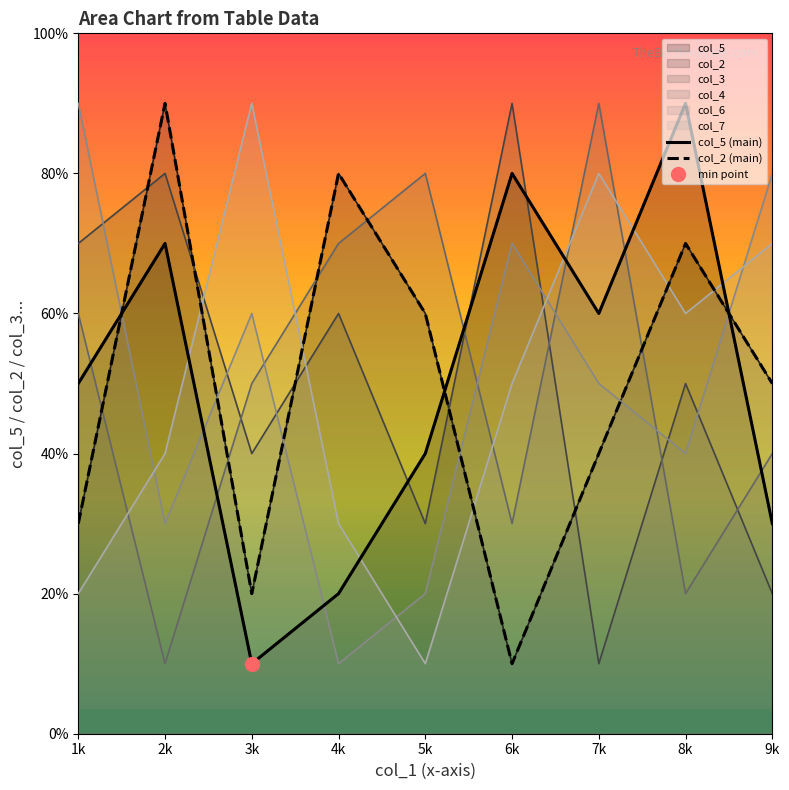

Between which two adjacent categories do col_2 (main) and col_5 (main) first intersect?

1k and 2k